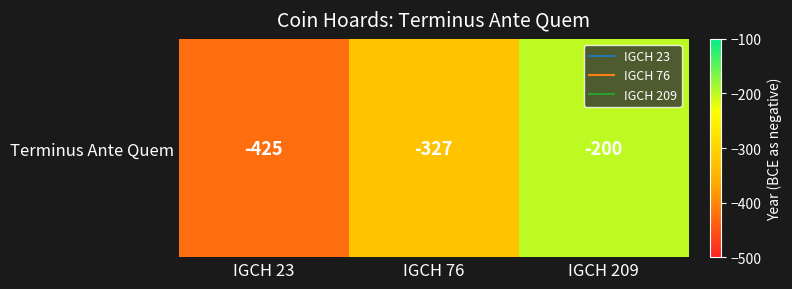

What is the difference between the values at IGCH 76 and IGCH 209?

127